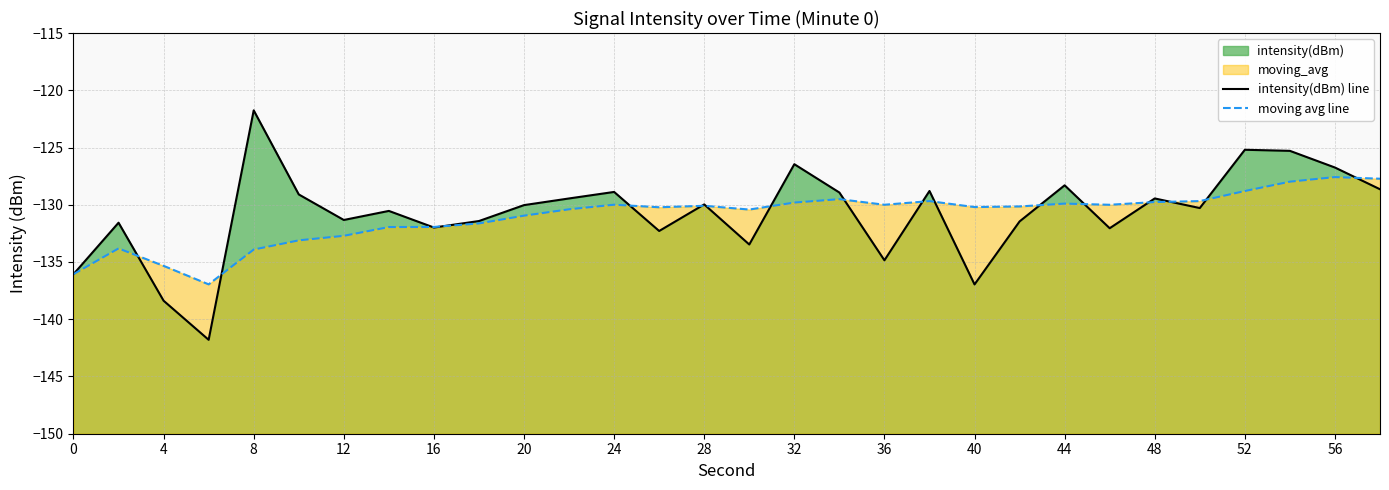

How many interior local valleys does the moving avg line series have?

6